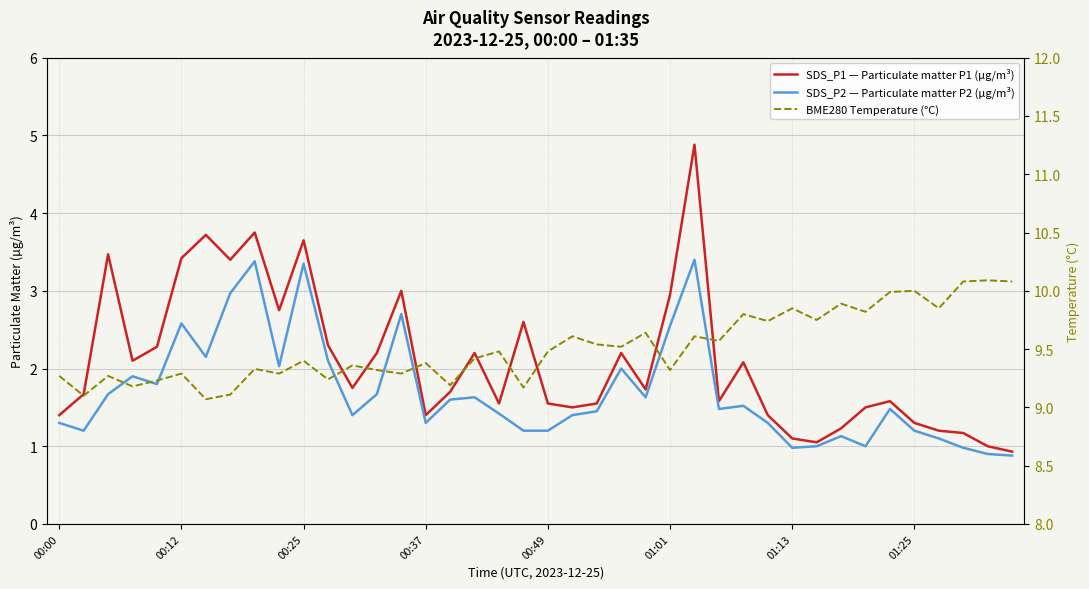

How many interior local valleys does the SDS_P1 — Particulate matter P1 (µg/m³) series have?

10